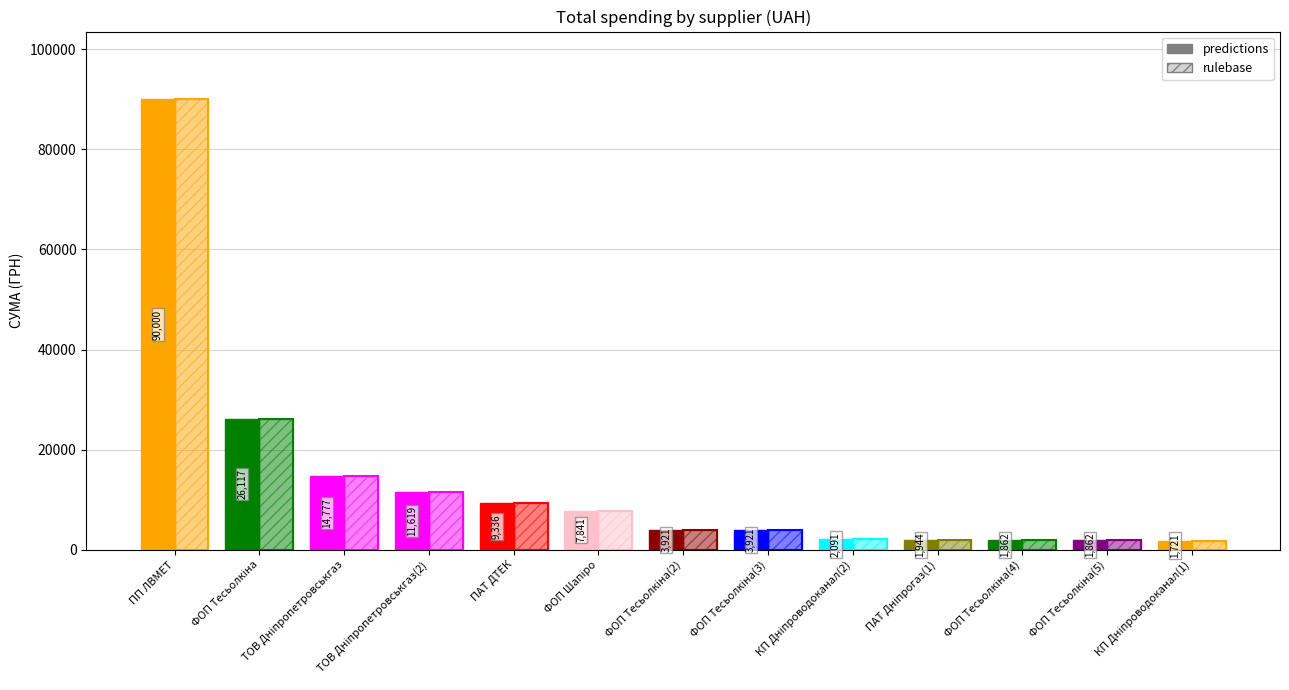

Is the value of rulebase at ПАТ ДТЕК greater than the value of predictions at ПП ЛВМЕТ?

No